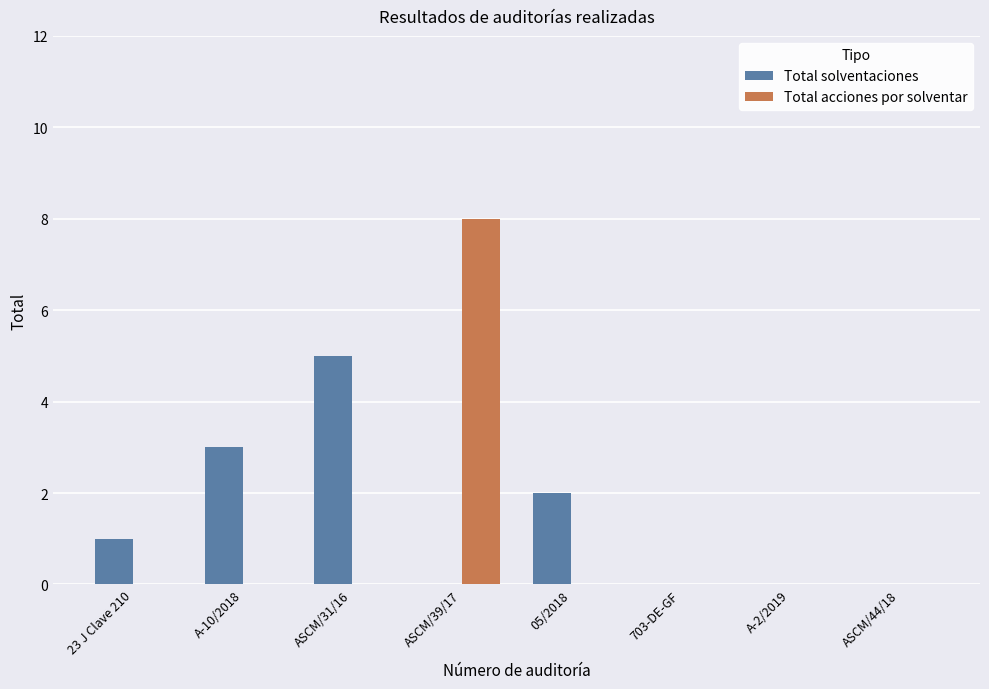

At which category is the sum across all series the highest?

ASCM/39/17